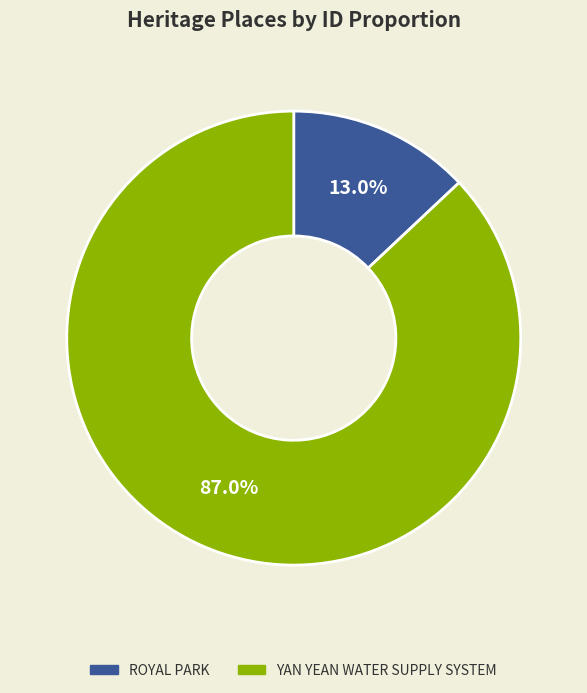

How many segments does this pie chart have?

2